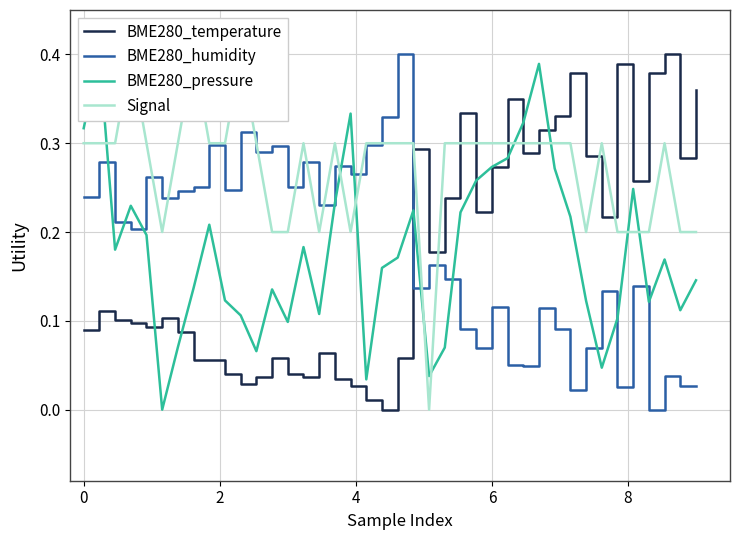

How many intersections are there between BME280_temperature and Signal?

9